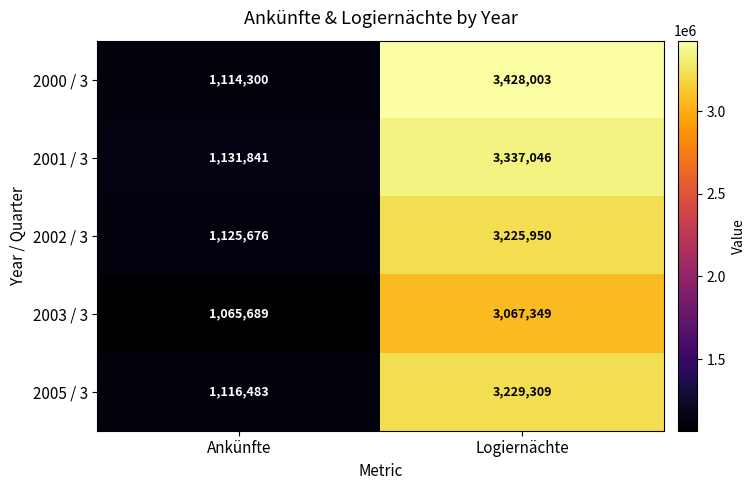

At which category is the sum across all series the highest?

Logiernächte